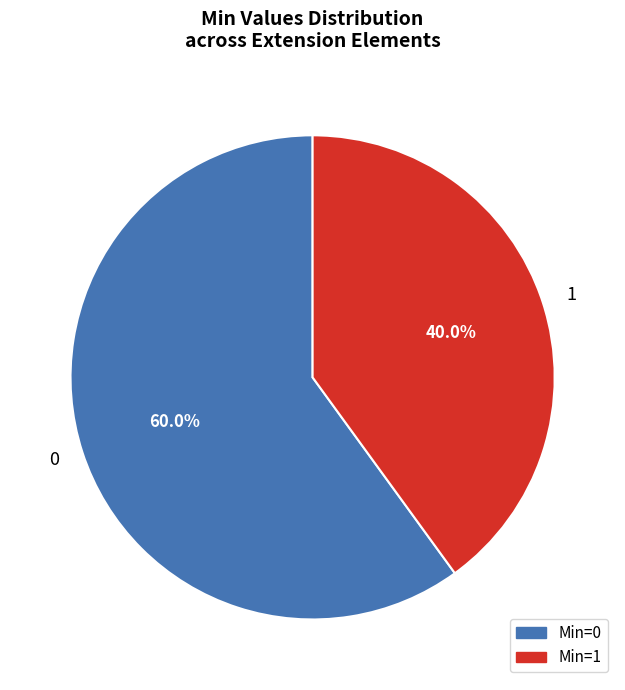

How much of the chart is everything except Min=1?

60.0%